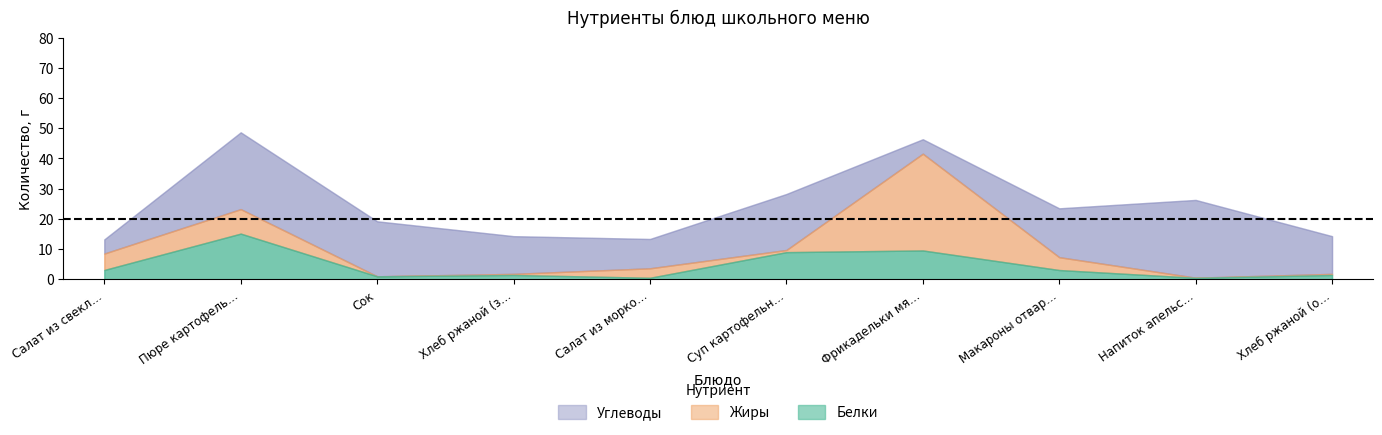

What is the difference between the Белки values at Хлеб ржаной (обед) and Салат из моркови и яблок?

0.9